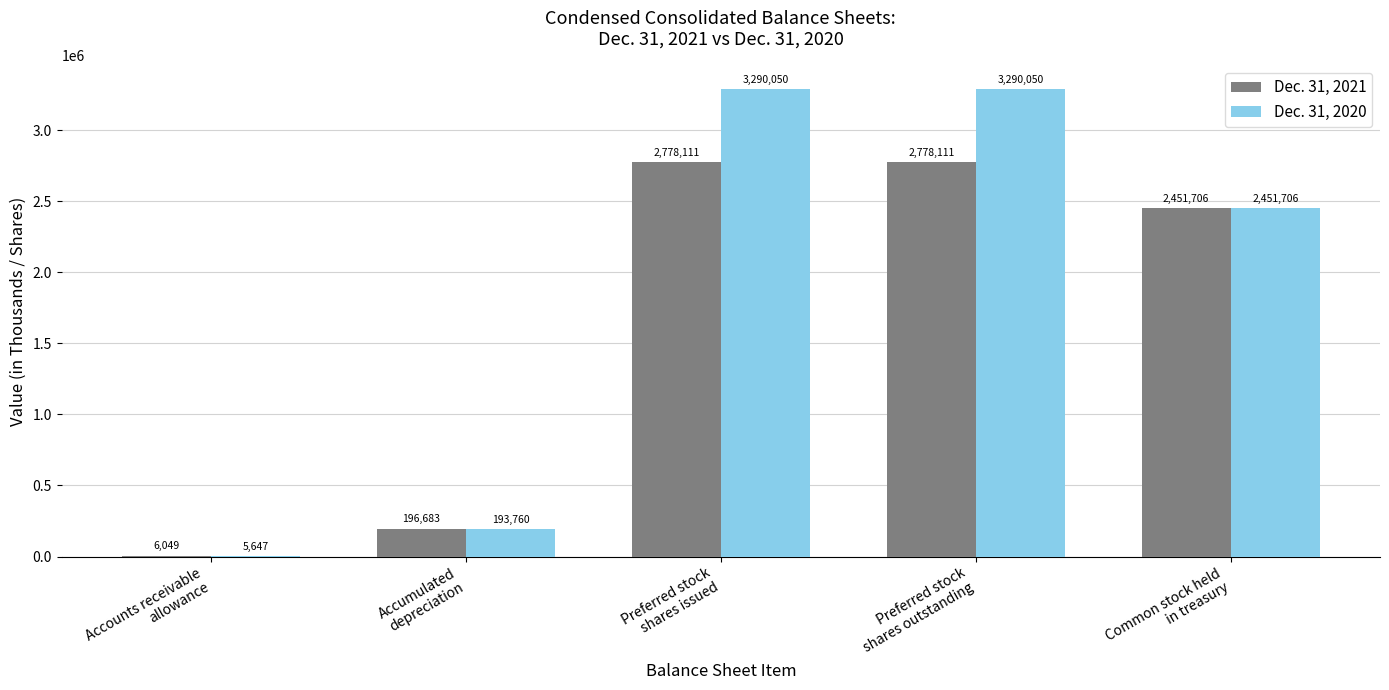

What is the maximum value for Dec. 31, 2020?

3290050